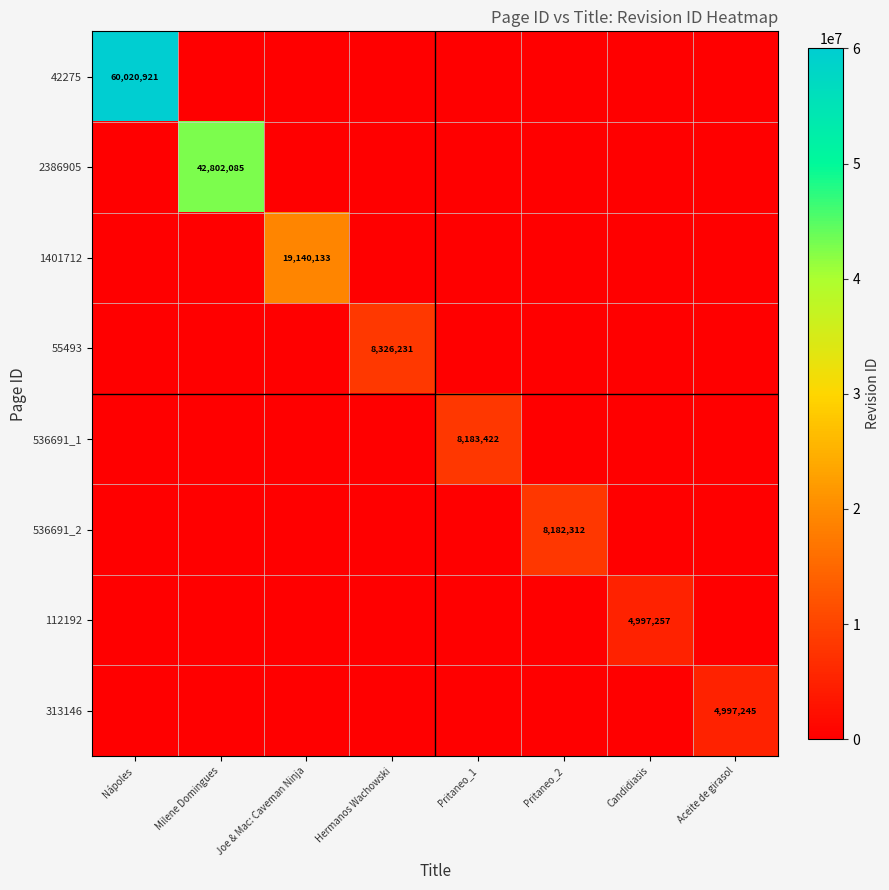

List the series in order of their peak value, lowest first.

313146, 112192, 536691_2, 536691_1, 55493, 1401712, 2386905, 42275